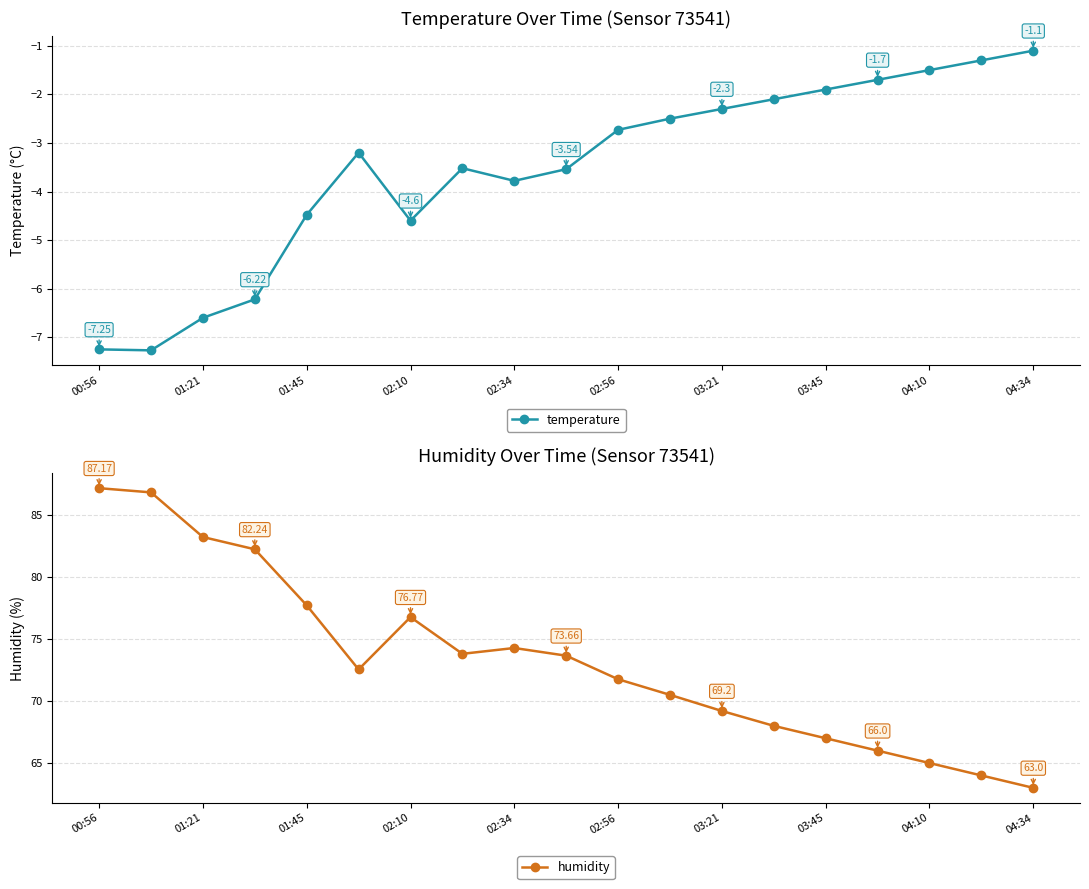

Which has a higher value, 02:10 or 13?

13